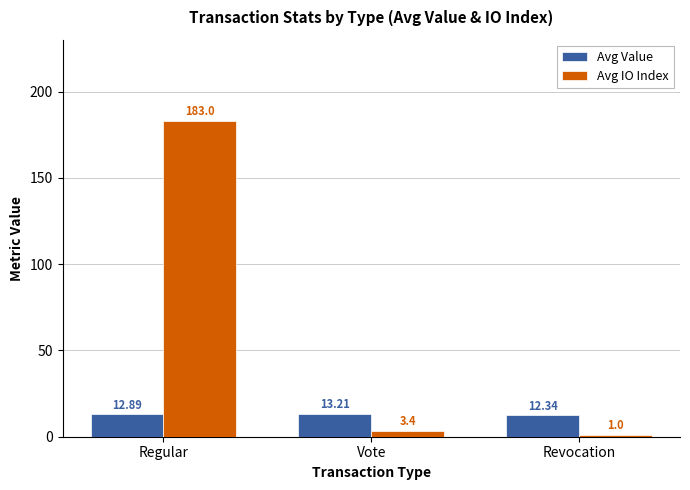

Which category has the highest value in the Avg Value series?

Vote